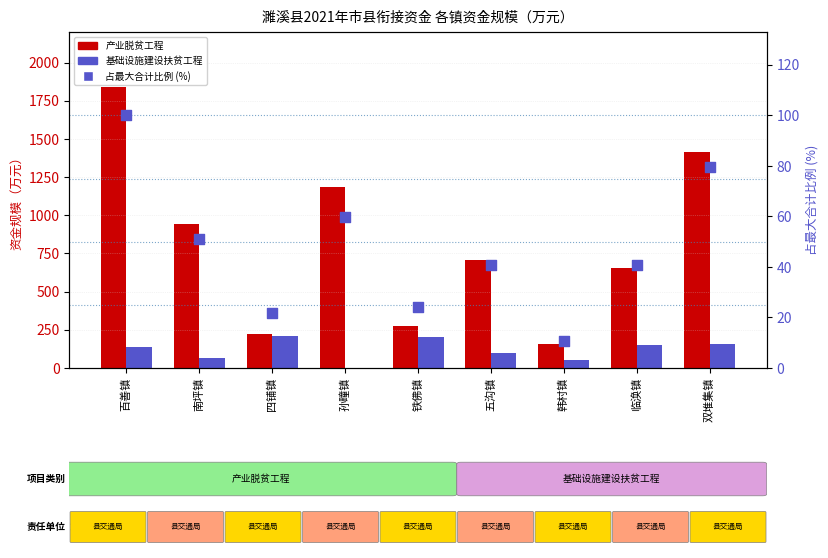

Which series has the widest spread of Y values?

产业脱贫工程